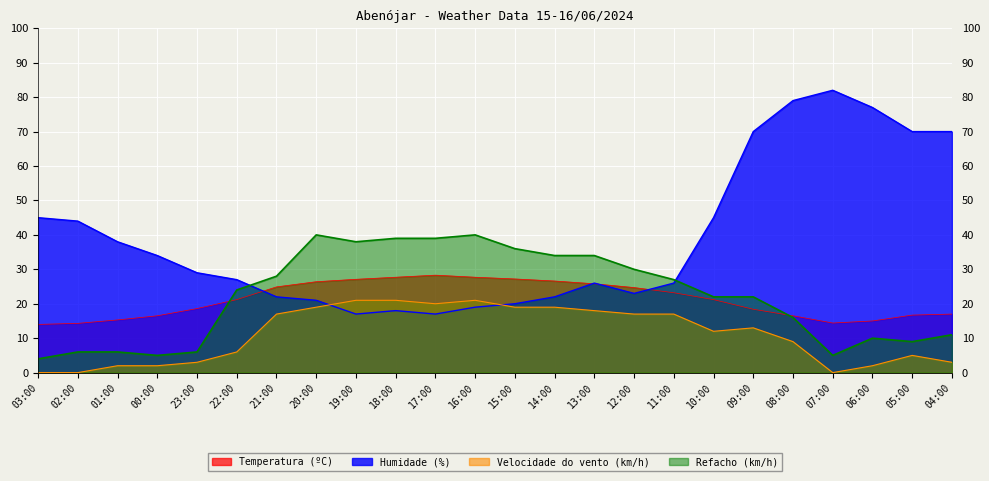

What is the lowest value of the Temperatura (ºC) series?

14.0